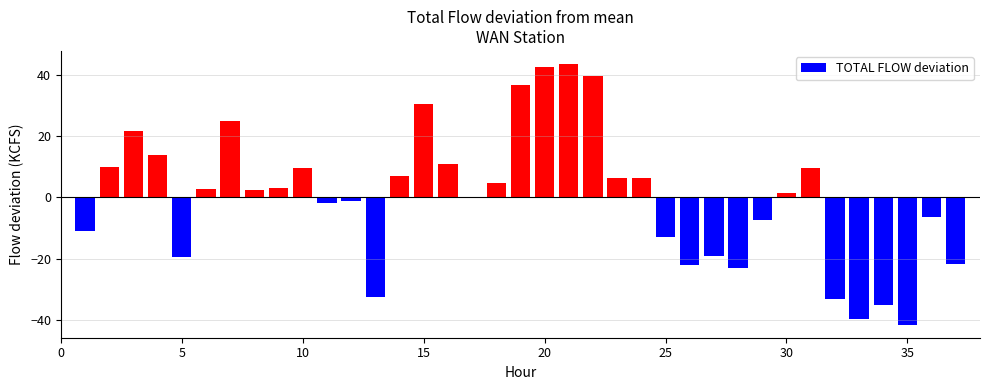

What is the maximum value shown in the chart?

43.7